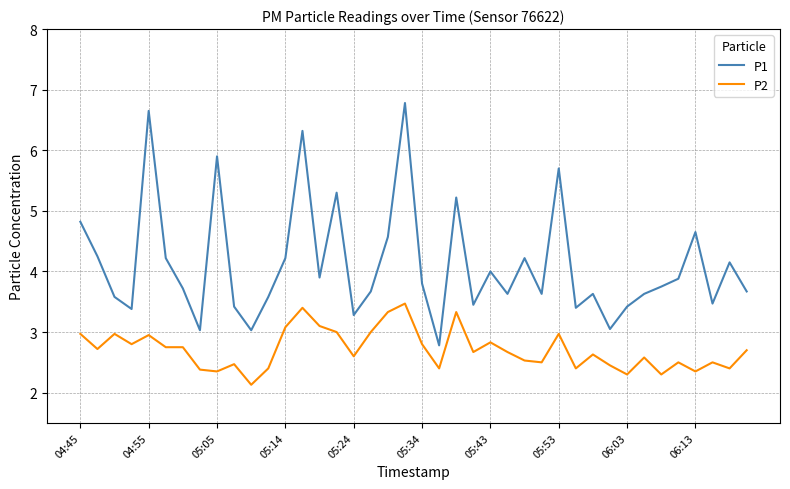

Which series has the largest total across all categories?

P1